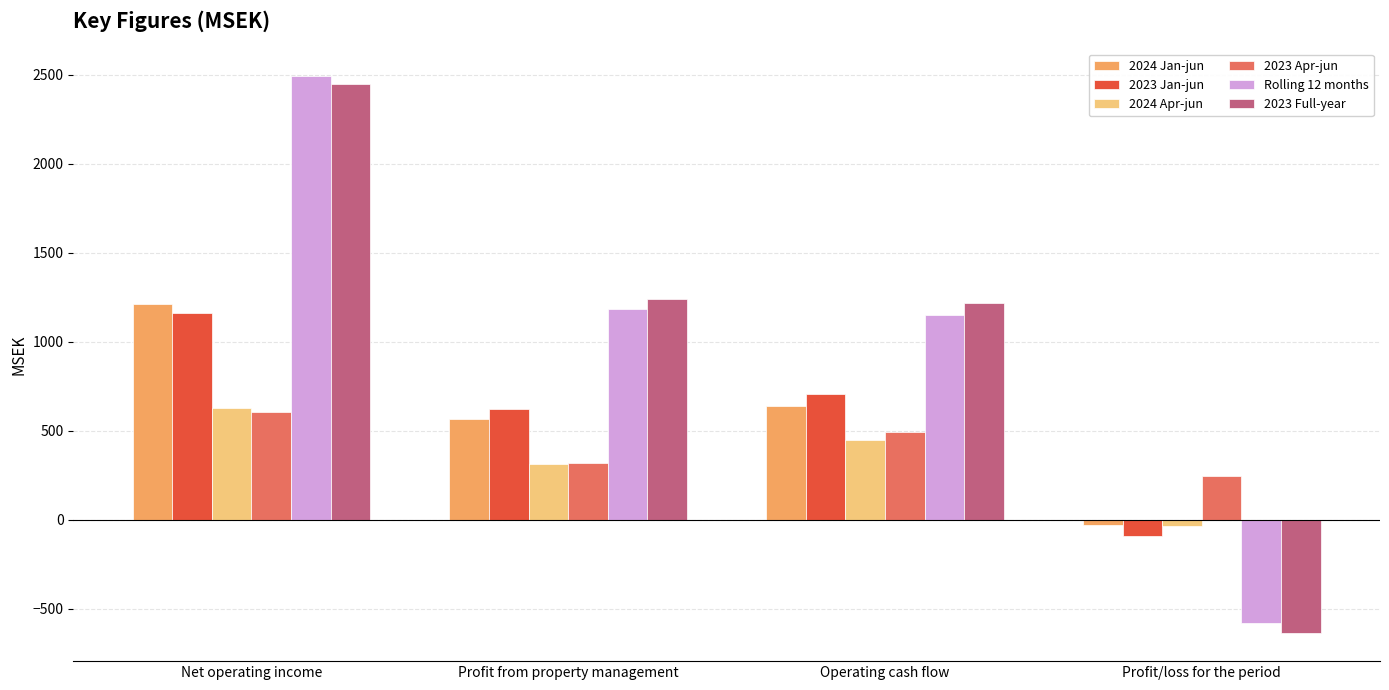

At which category is the sum across all series the highest?

Net operating income